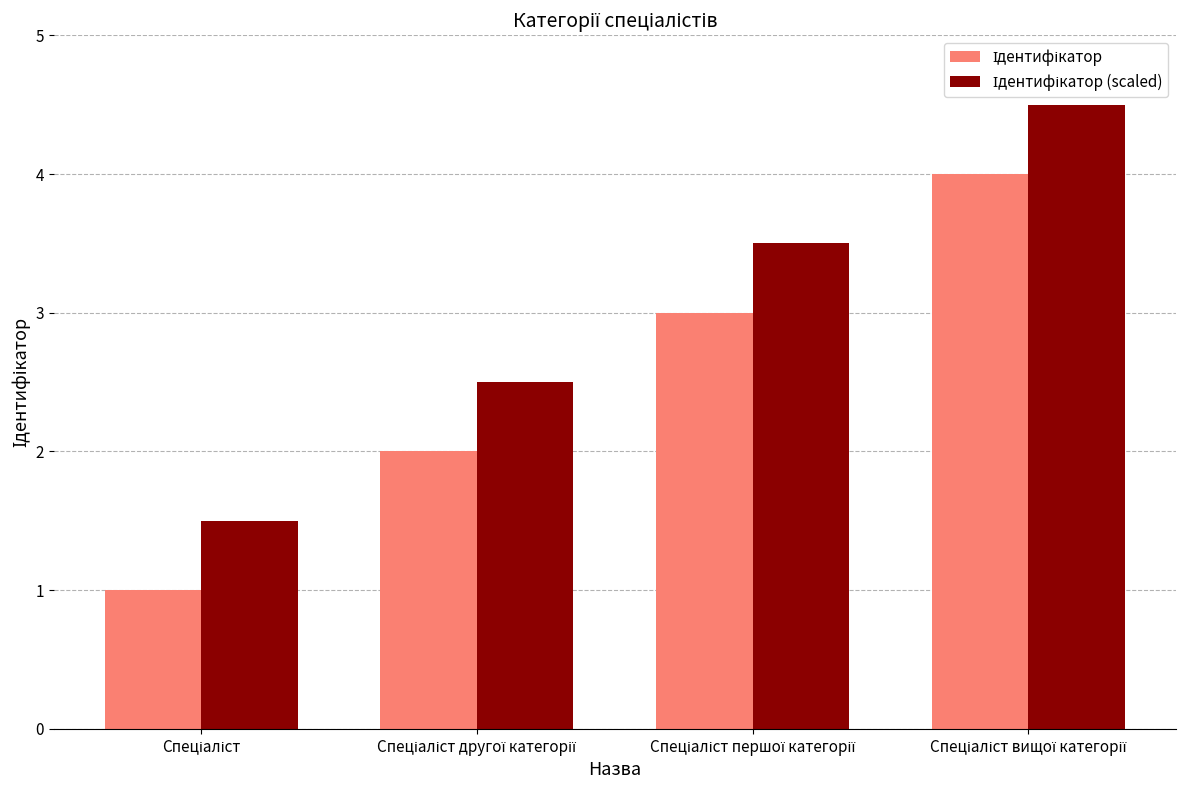

What is the maximum value shown in the chart?

4.5